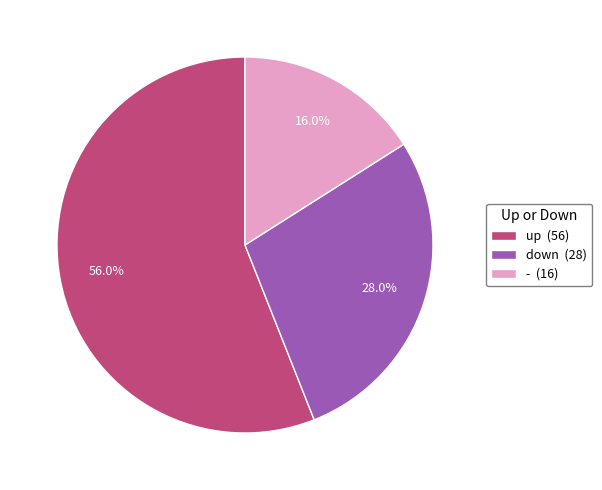

True or false: up accounts for 47% of the total.

False